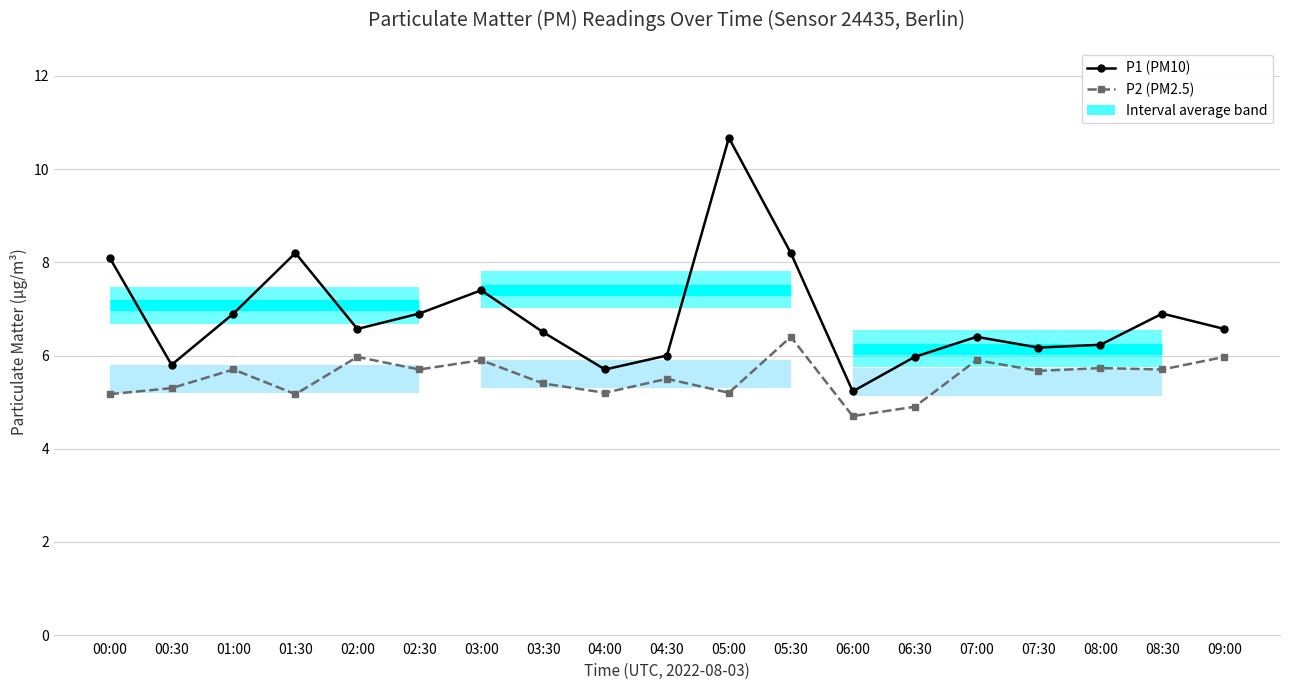

Rank the categories by P1 value from highest to lowest.

05:00, 01:30, 05:30, 00:00, 03:00, 01:00, 02:30, 08:30, 02:00, 09:00, 03:30, 07:00, 08:00, 07:30, 04:30, 06:30, 00:30, 04:00, 06:00